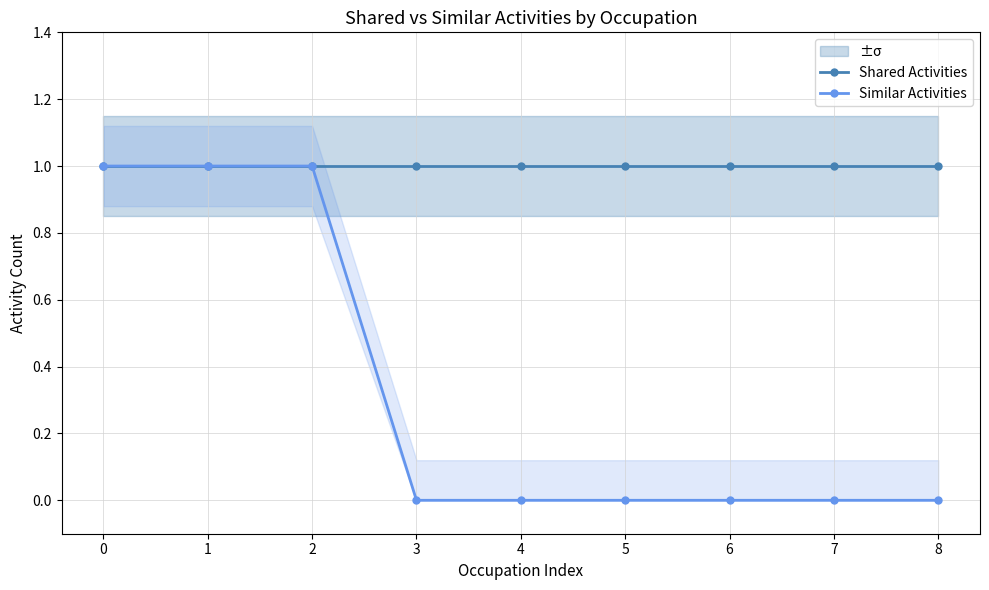

True or false: Shared Activities has more than 0 interior local peaks.

False